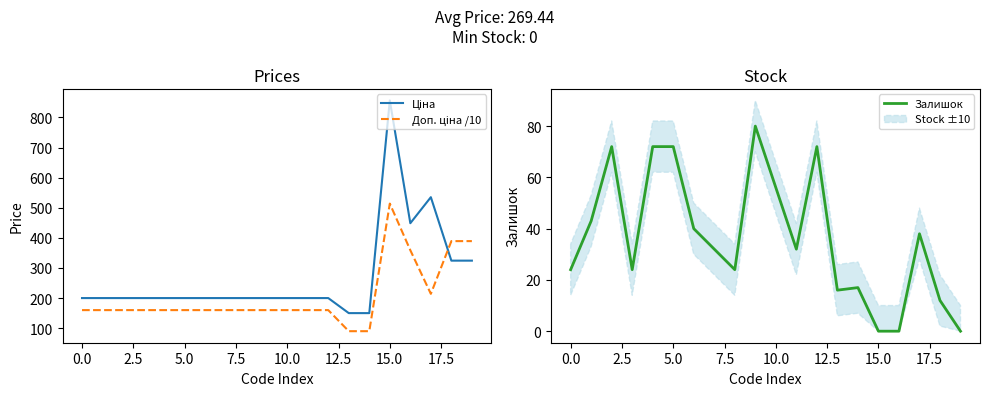

What is the minimum value for Ціна?

150.0